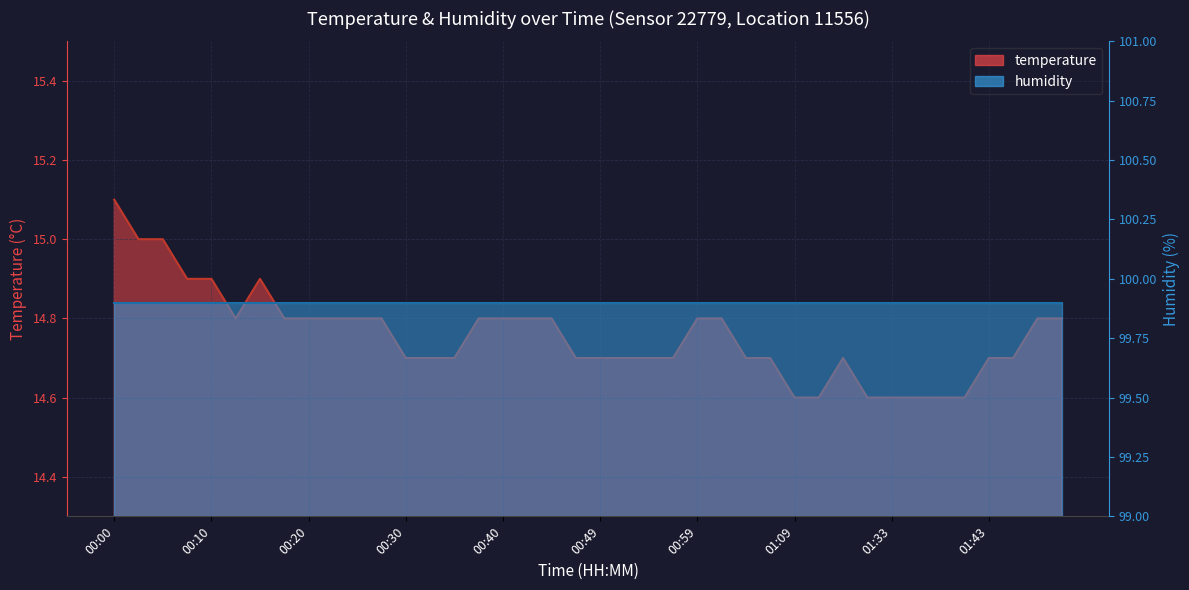

What is the value of the 39th point from the left?

14.8